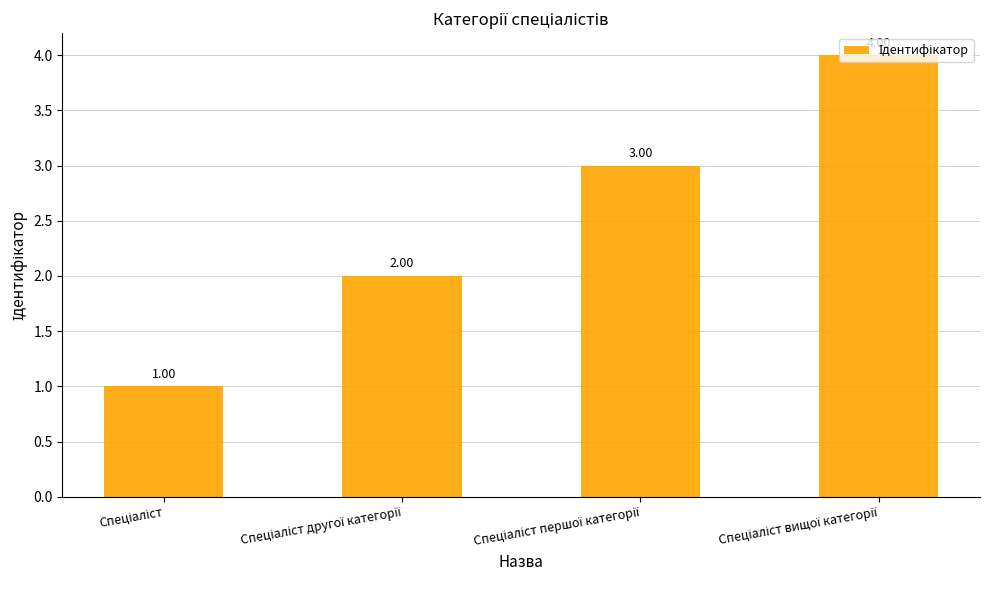

What is the maximum value shown in the chart?

4